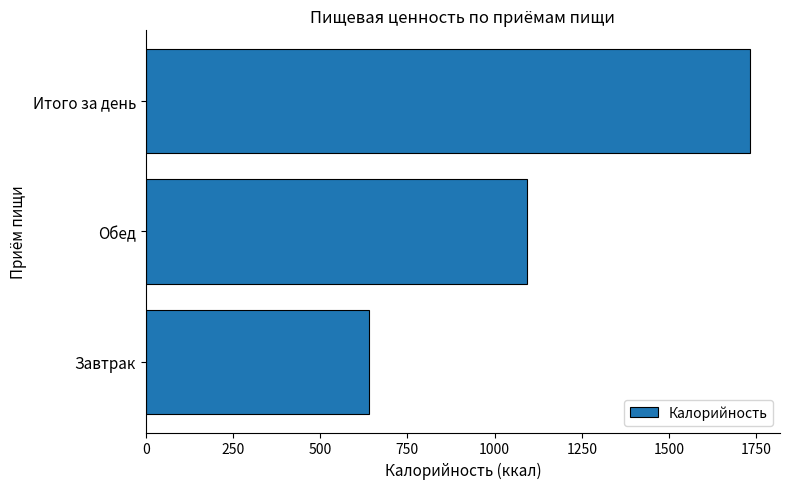

Which has a higher value, Завтрак or Обед?

Обед